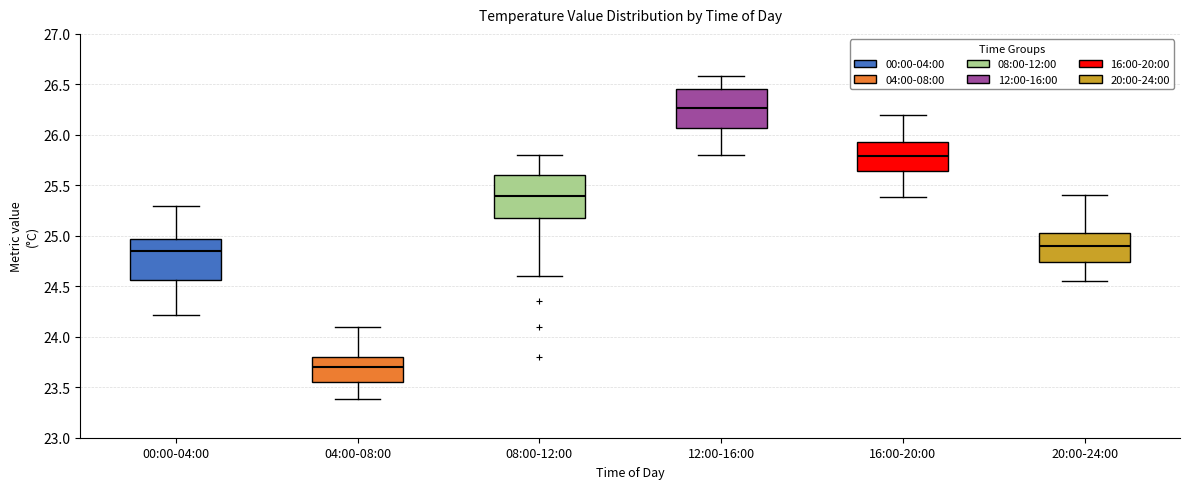

Reading left to right, transcribe this box plot: for each box, give where its median line is, the range the box spans, and where its two whiskers end, as read against the y-axis. The values are not printed on the chart, so give them approximately, as read against the axis.

00:00-04:00: median 24.85, box 24.55 to 24.95, whiskers 24.20 to 25.30
04:00-08:00: median 23.70, box 23.55 to 23.80, whiskers 23.40 to 24.10
08:00-12:00: median 25.40, box 25.15 to 25.60, whiskers 24.60 to 25.80
12:00-16:00: median 26.25, box 26.05 to 26.45, whiskers 25.80 to 26.60
16:00-20:00: median 25.80, box 25.65 to 25.95, whiskers 25.40 to 26.20
20:00-24:00: median 24.90, box 24.75 to 25.05, whiskers 24.55 to 25.40